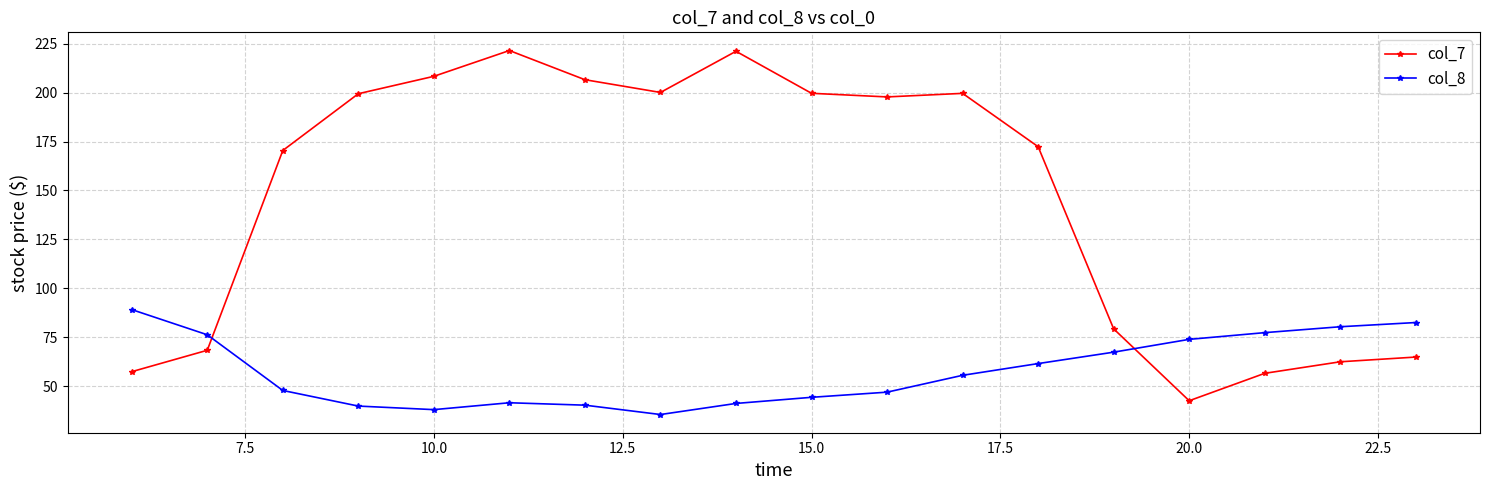

How many interior local valleys does the col_7 series have?

3